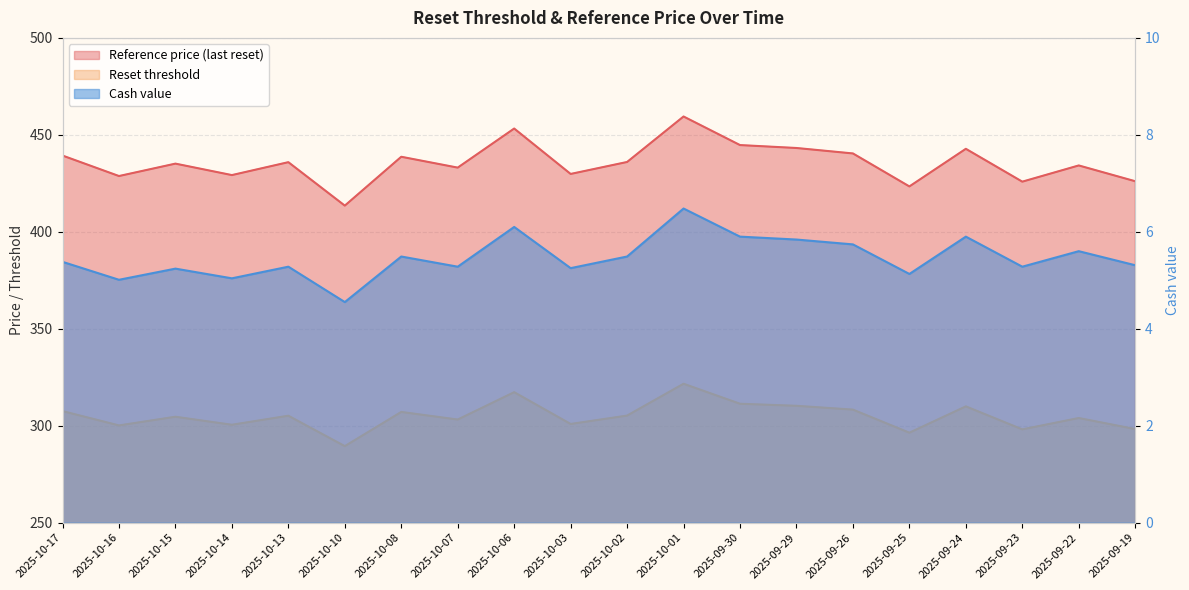

What is the difference between the Reference price (last reset) values at 2025-10-02 and 2025-09-26?

3.1